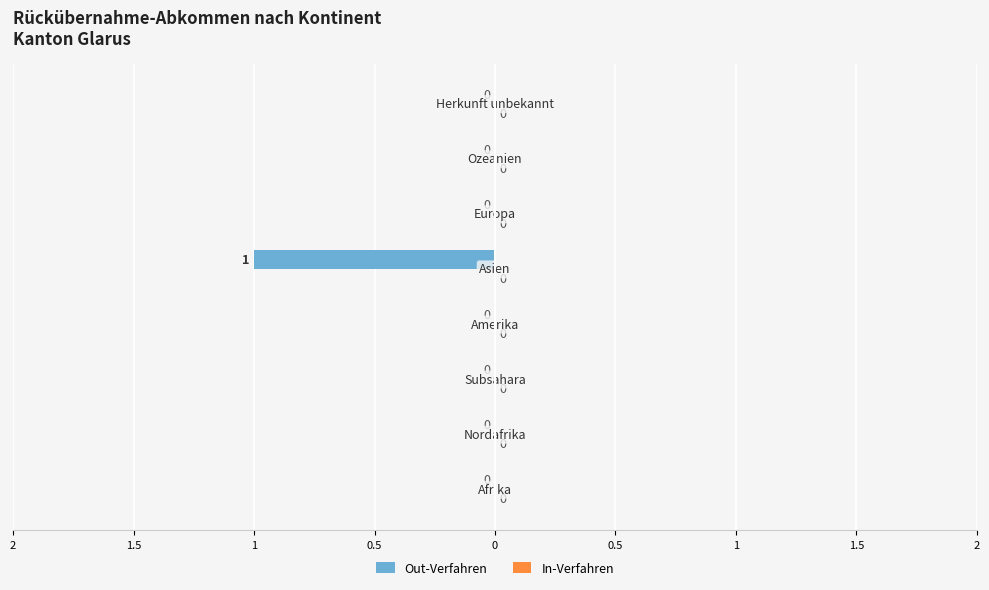

Are the bars horizontal?

Yes